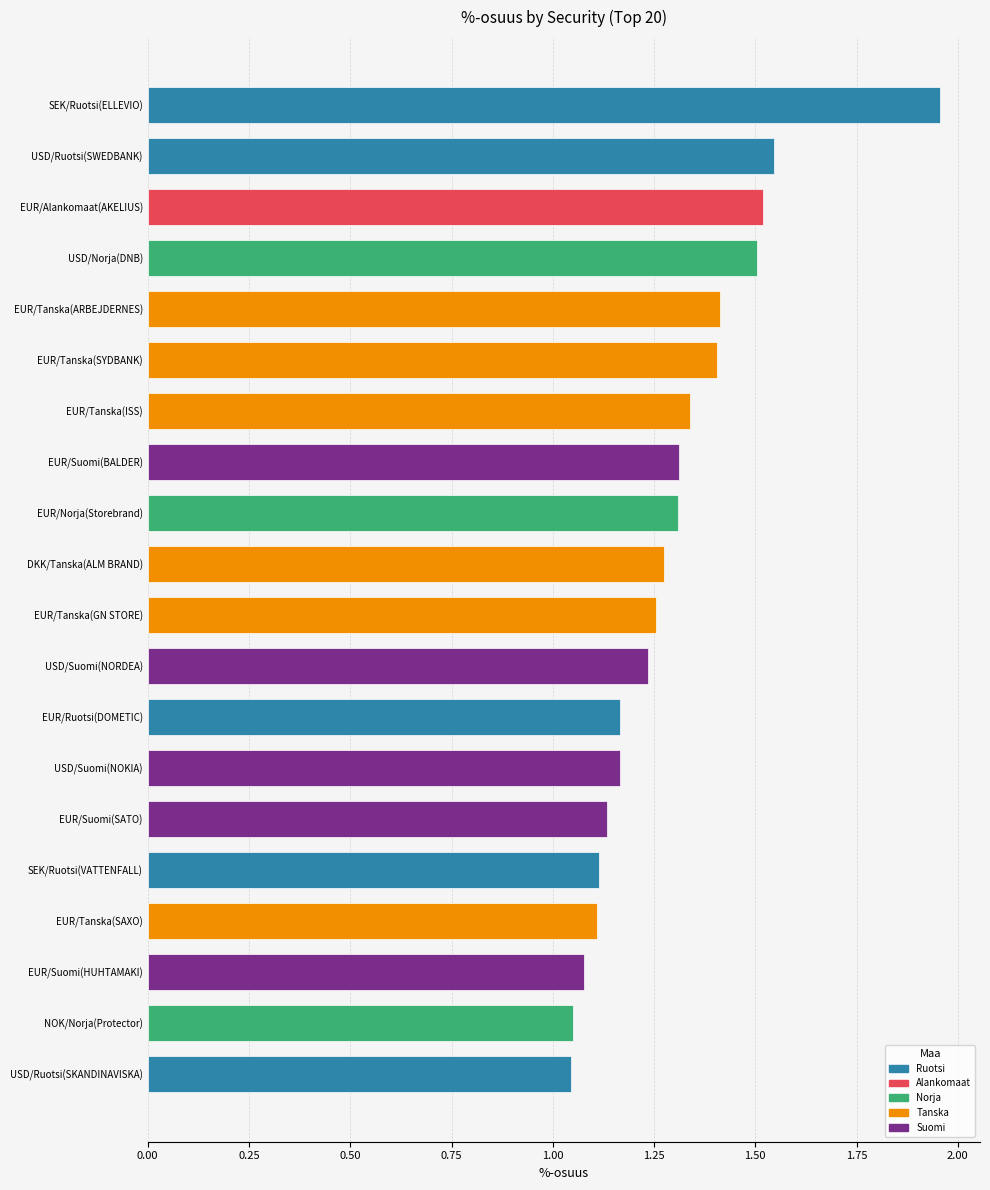

What is the difference between the maximum and minimum values?

0.9